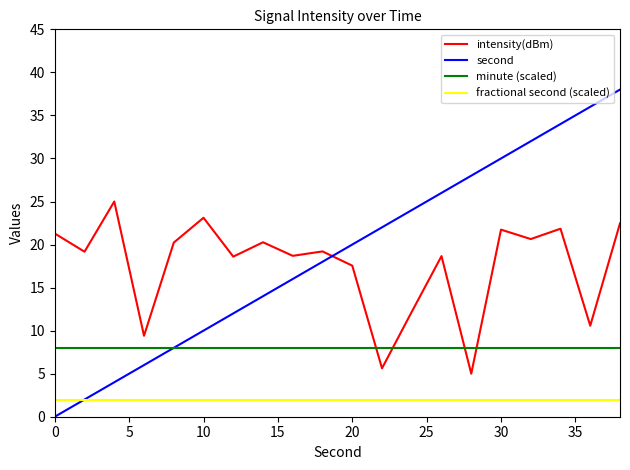

What is the highest value of the second series?

38.0